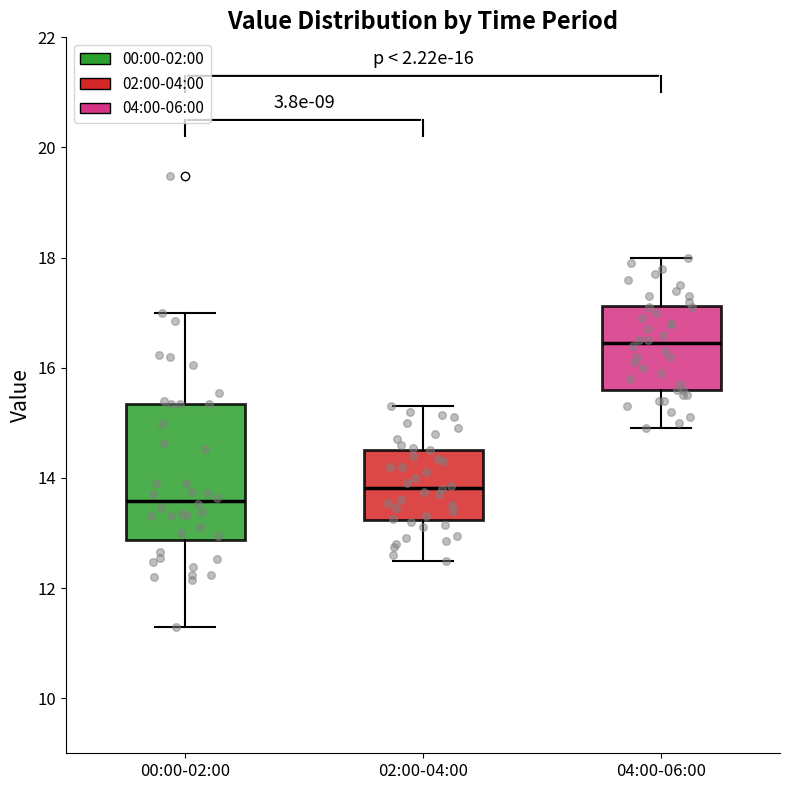

Reading left to right, read every box against the y-axis: the position of its median line, the range the box covers, and the ends of its whiskers. The values are not printed on the chart, so give them approximately, as read against the axis.

00:00-02:00: median 13.6, box 12.8 to 15.4, whiskers 11.4 to 17.0
02:00-04:00: median 13.8, box 13.2 to 14.6, whiskers 12.6 to 15.4
04:00-06:00: median 16.4, box 15.6 to 17.2, whiskers 15.0 to 18.0